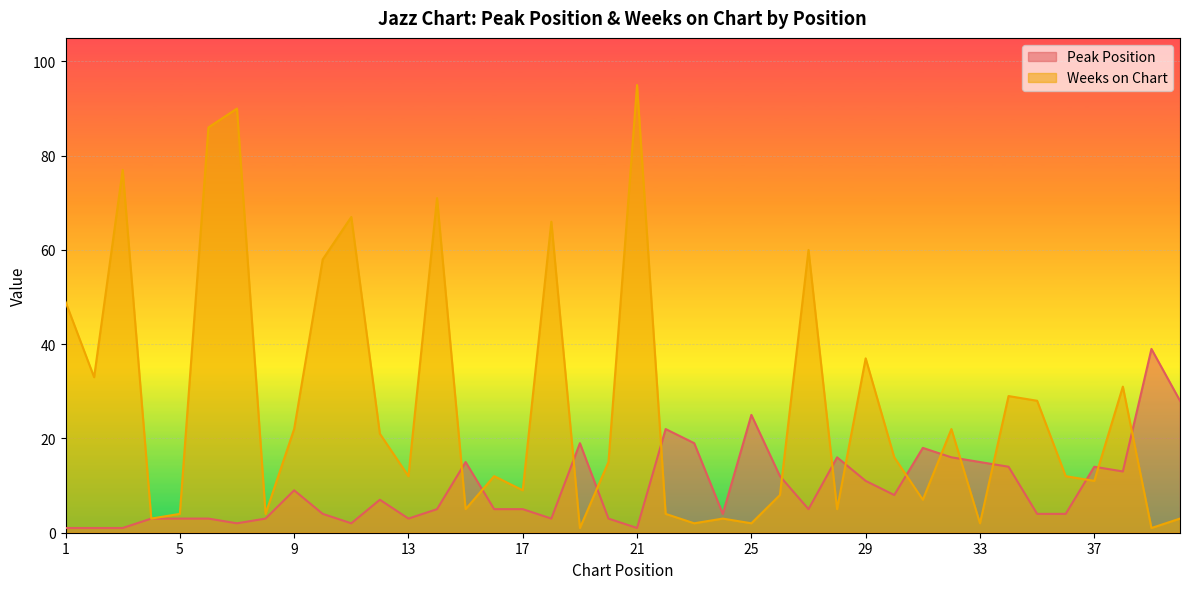

Is it true that Peak Position equals 12 at 26?

True